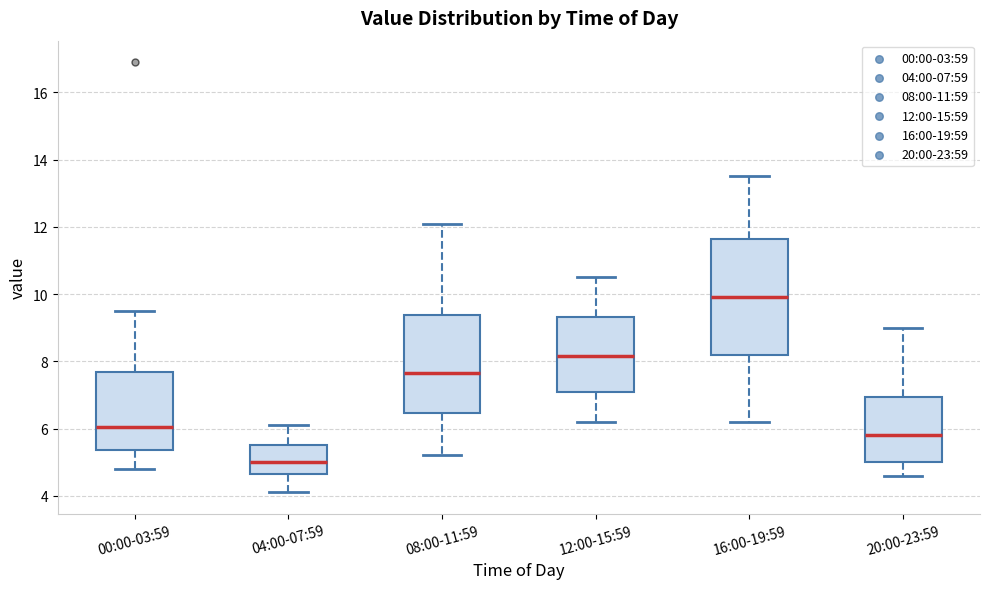

Which box has the highest median line?

16:00-19:59